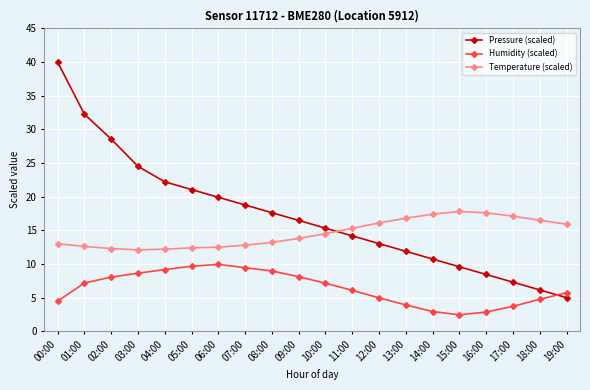

The value of Pressure (scaled) at 10:00 is 20.6. True or false?

False